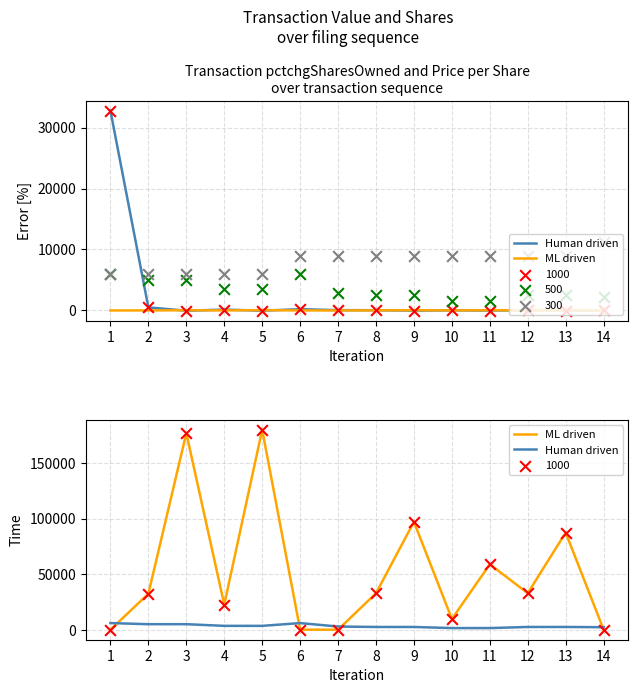

Is the value of Human driven at 12 greater than the value of ML driven at 3?

No